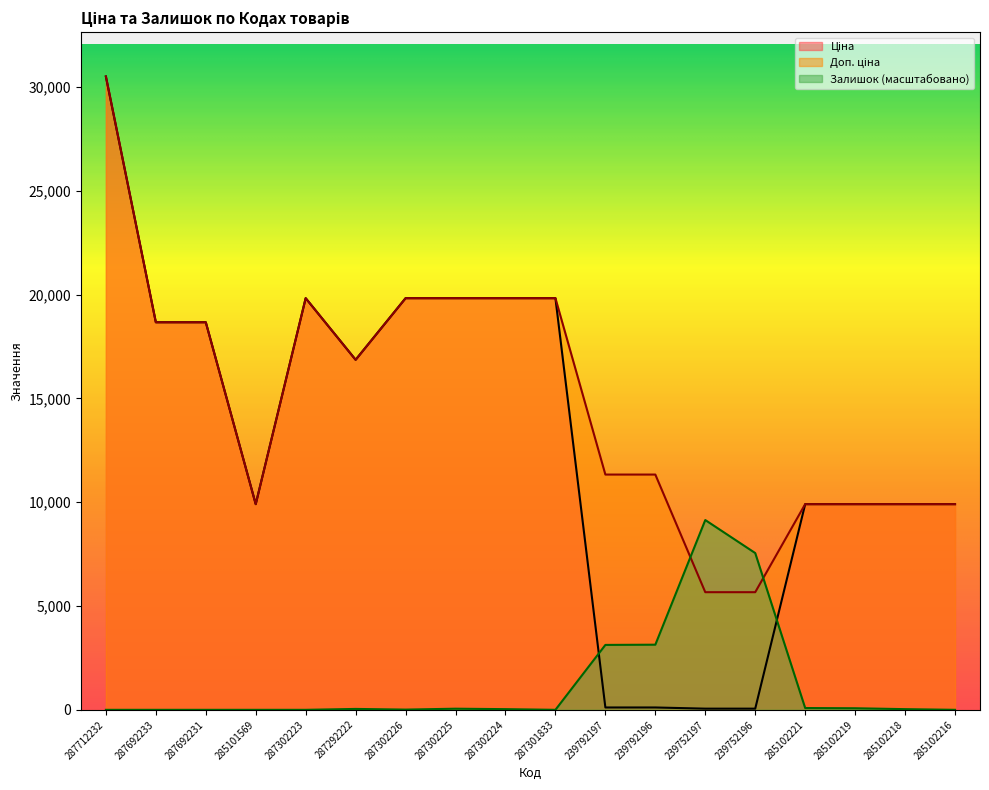

True or false: Доп. ціна has a value of 11334.0 at 239792197.

True